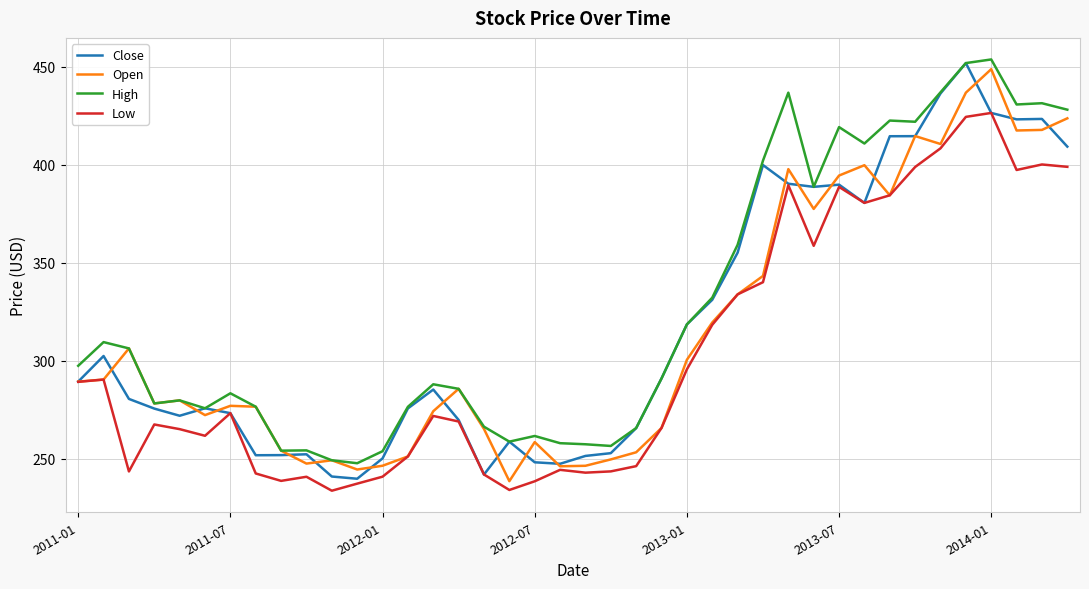

What is the lowest value of the High series?

247.7